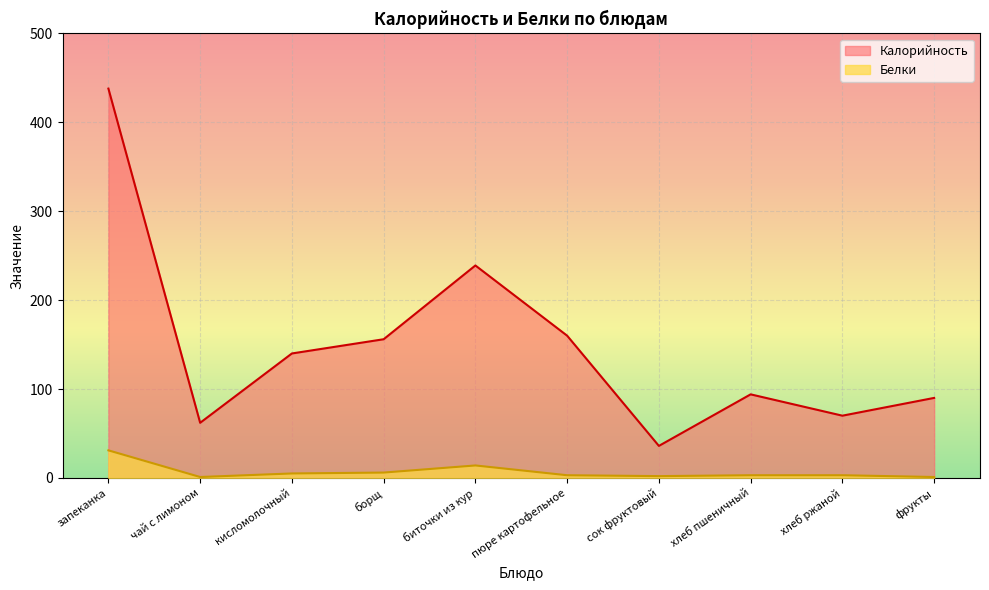

What are all the series names shown in the legend?

Калорийность, Белки